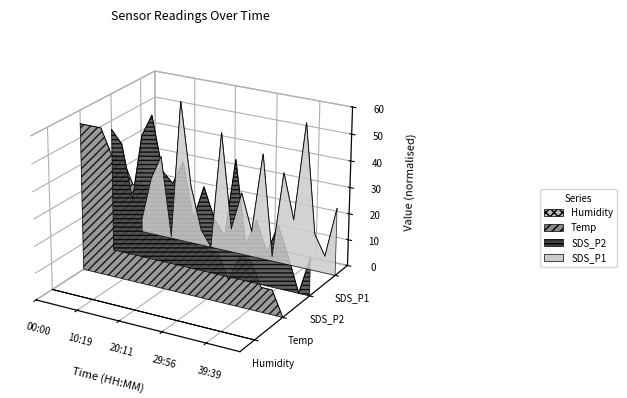

What is the label of the 19th point from the right?

10:19